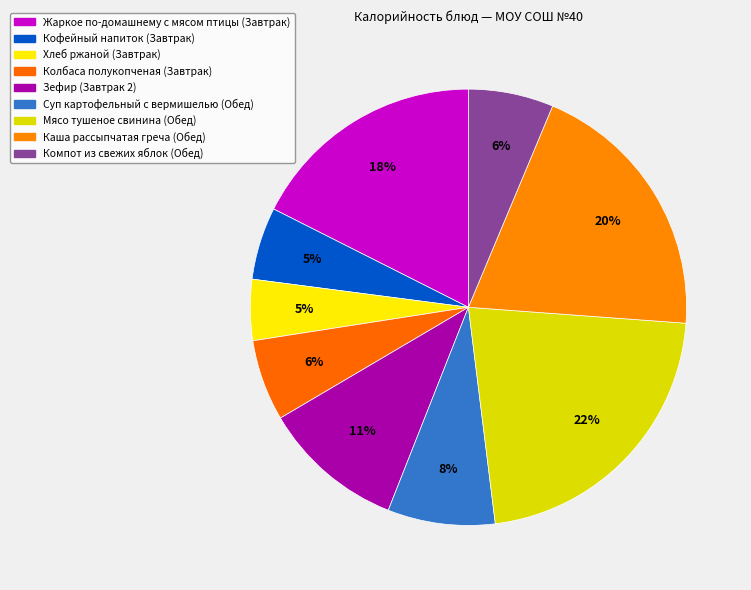

How many slices are in this pie chart?

9